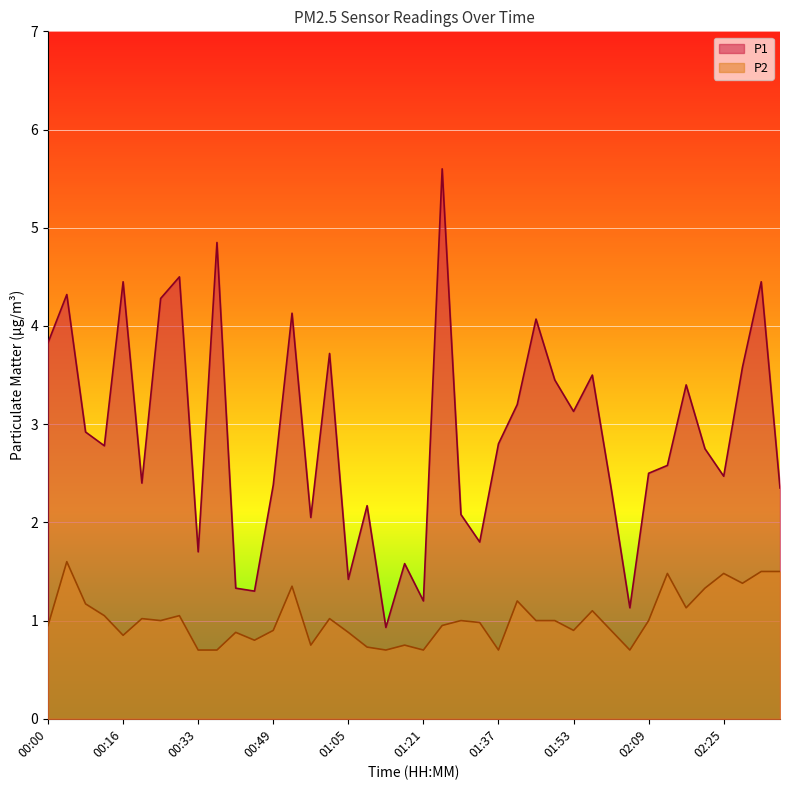

True or false: P1 and P2 intersect in this chart.

False